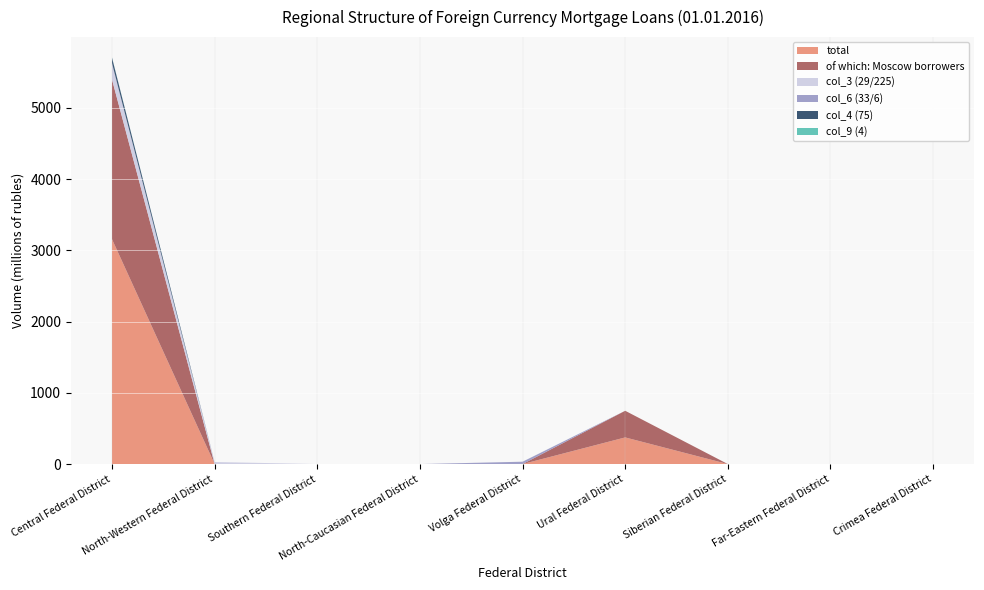

Reading left to right, list all the values displayed in this chart.

total: 3157	0	0	0	0	374	0	0	0
of which: Moscow borrowers: 2241	0	0	0	0	374	0	0	0
col_3 (29/225): 225	29	0	0	0	0	0	0	0
col_6 (33/6): 6	0	0	0	33	0	0	0	0
col_4 (75): 75	0	0	0	0	0	0	0	0
col_9 (4): 4	0	0	0	0	0	0	0	0